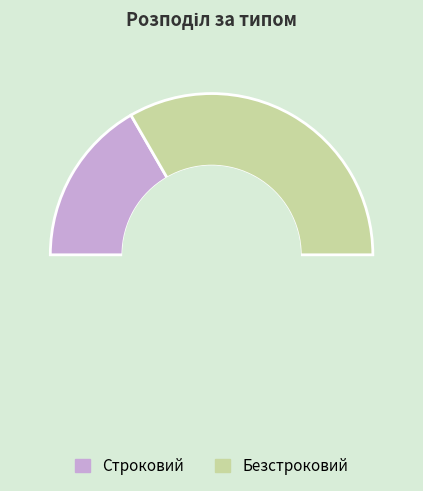

Count the number of slices in the pie.

2